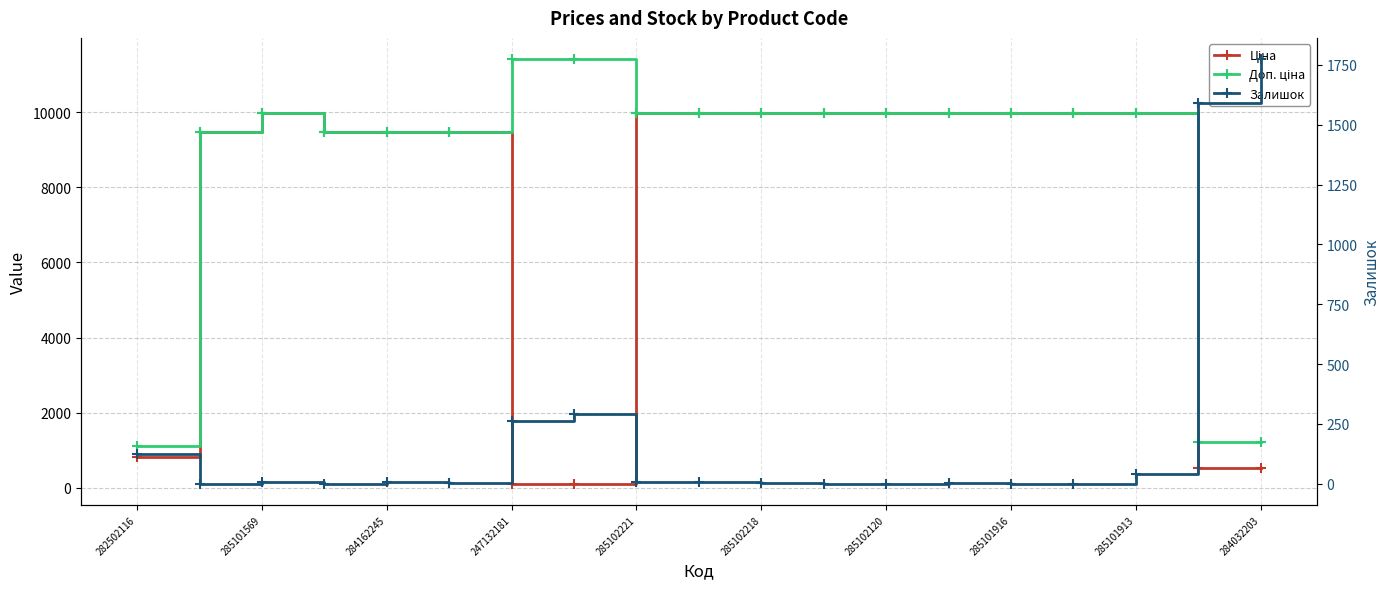

What is the total value across all series at 285101916?

19950.0